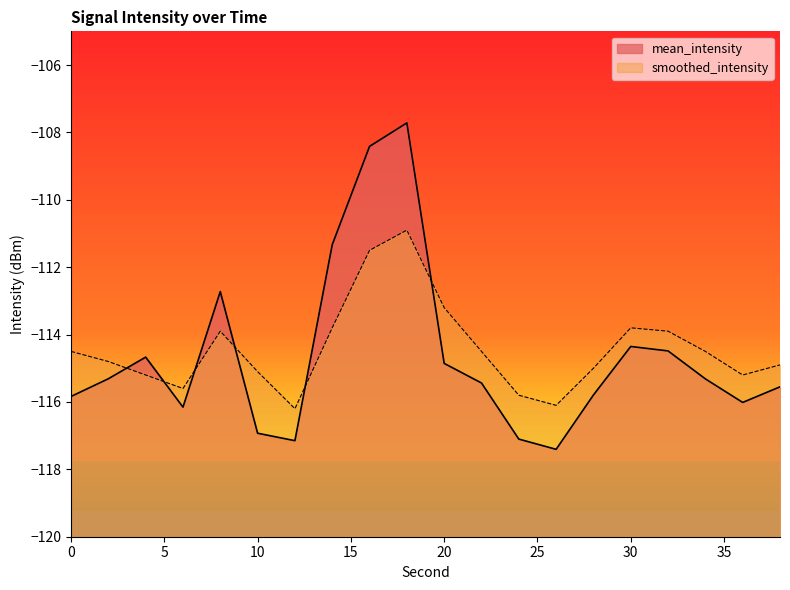

The mean_intensity series shows -116.2 at 6. True or false?

True